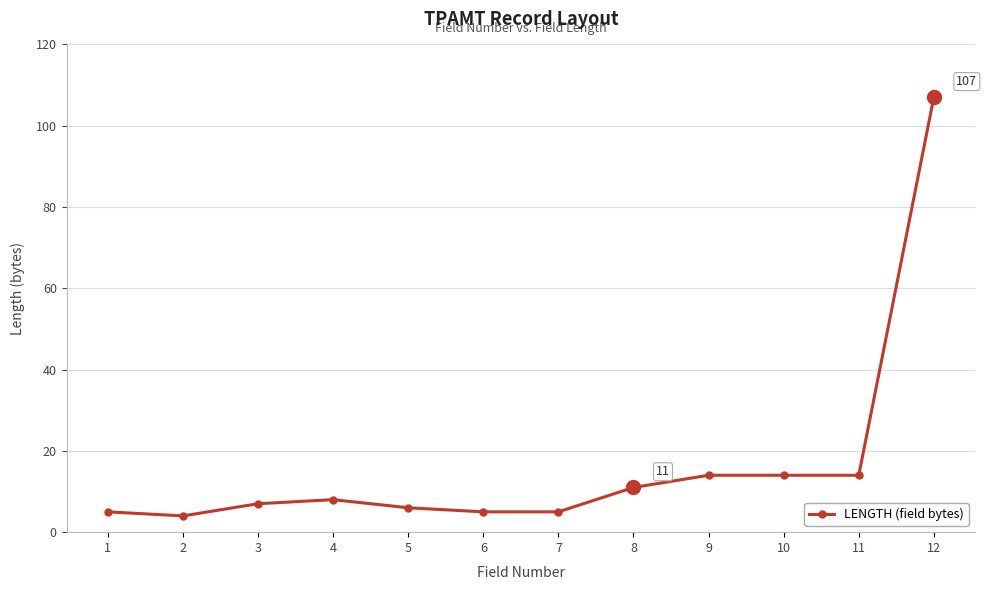

The chart shows a value of 107 at 12. True or false?

True